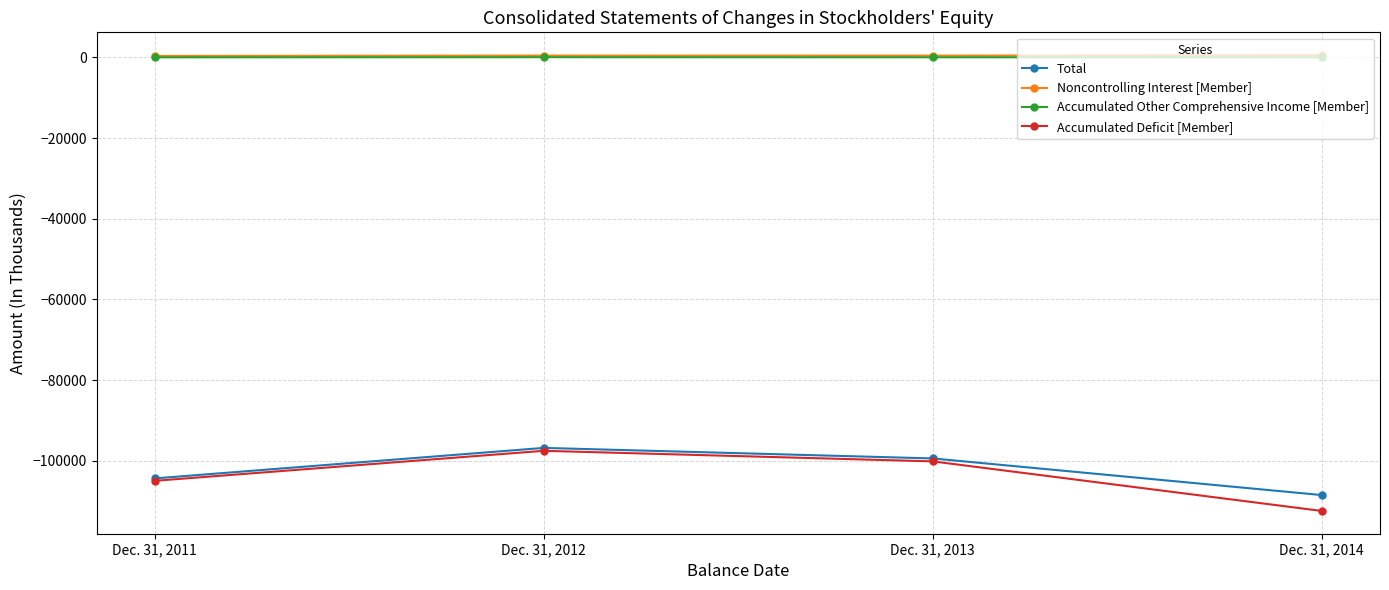

True or false: Accumulated Other Comprehensive Income [Member] and Total intersect in this chart.

False